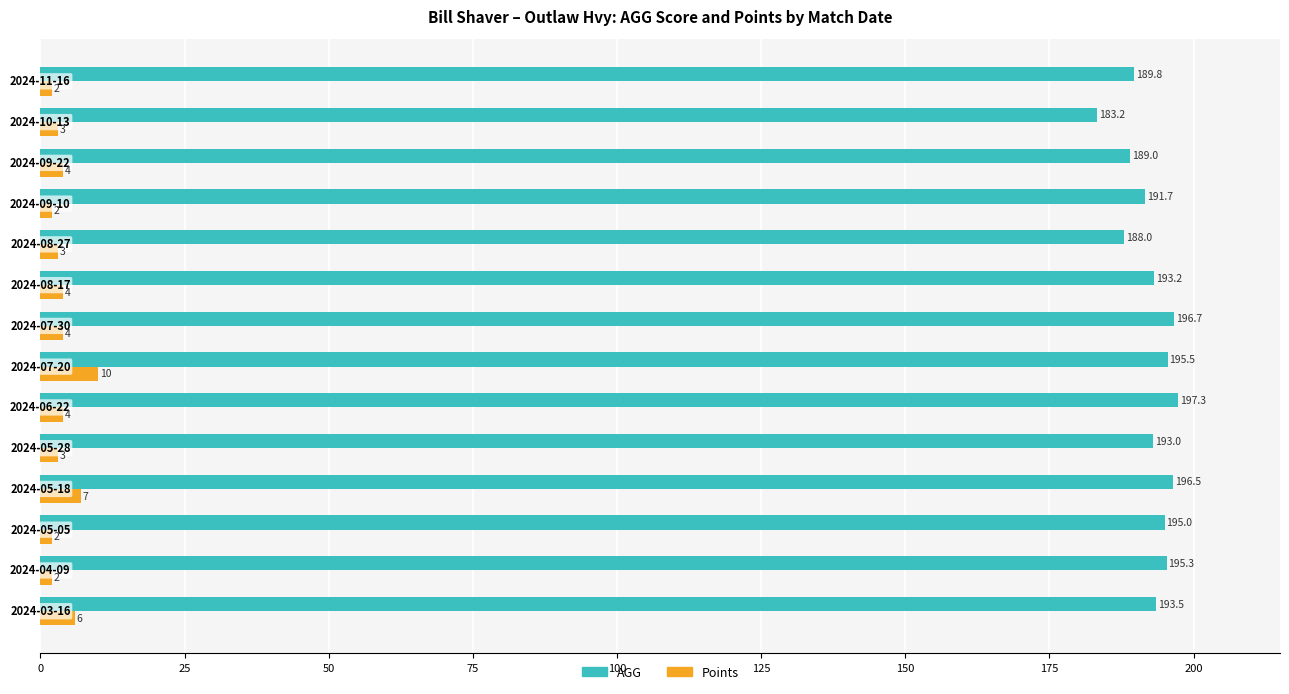

Which series has the largest range (max minus min)?

AGG